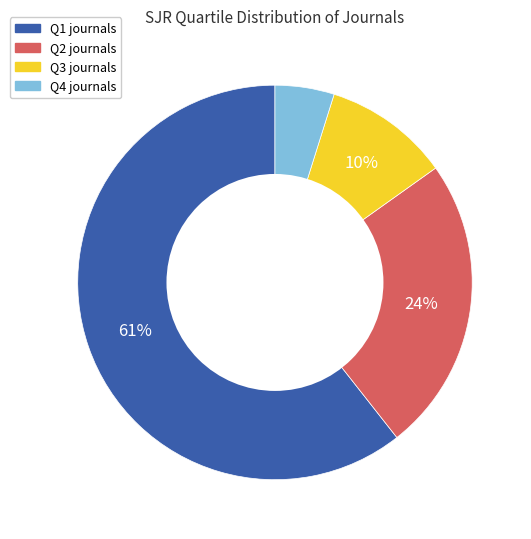

Is there any slice that represents more than half of the pie?

Yes